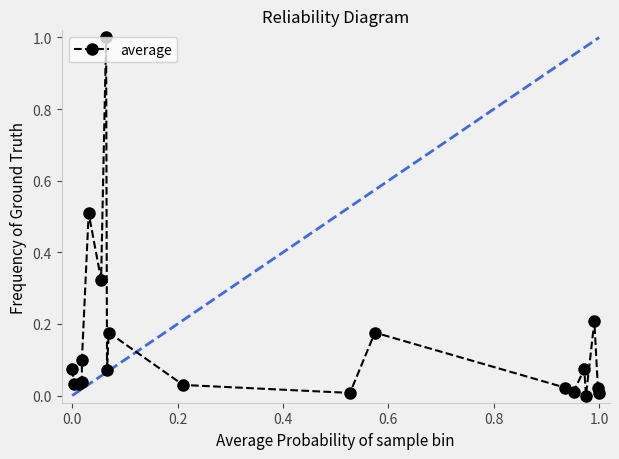

What is the greatest value displayed?

1.0